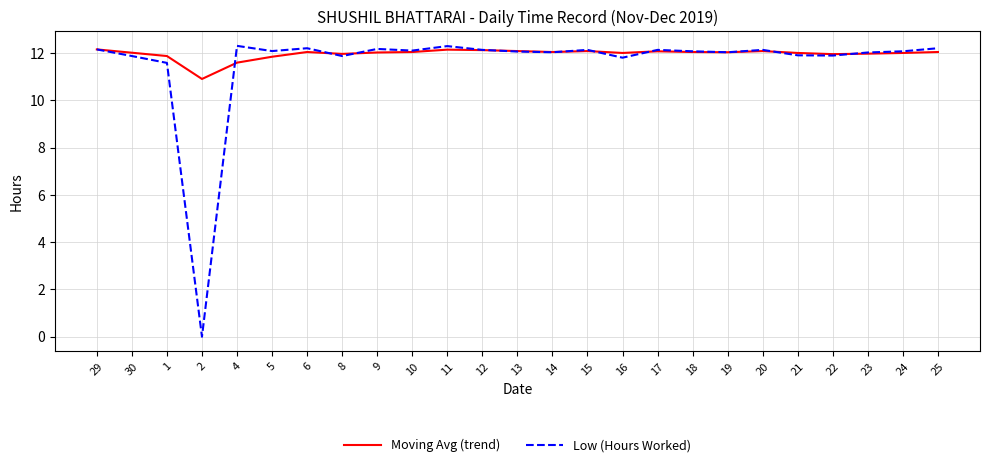

Read the Moving Avg (trend) value at 5.

11.8